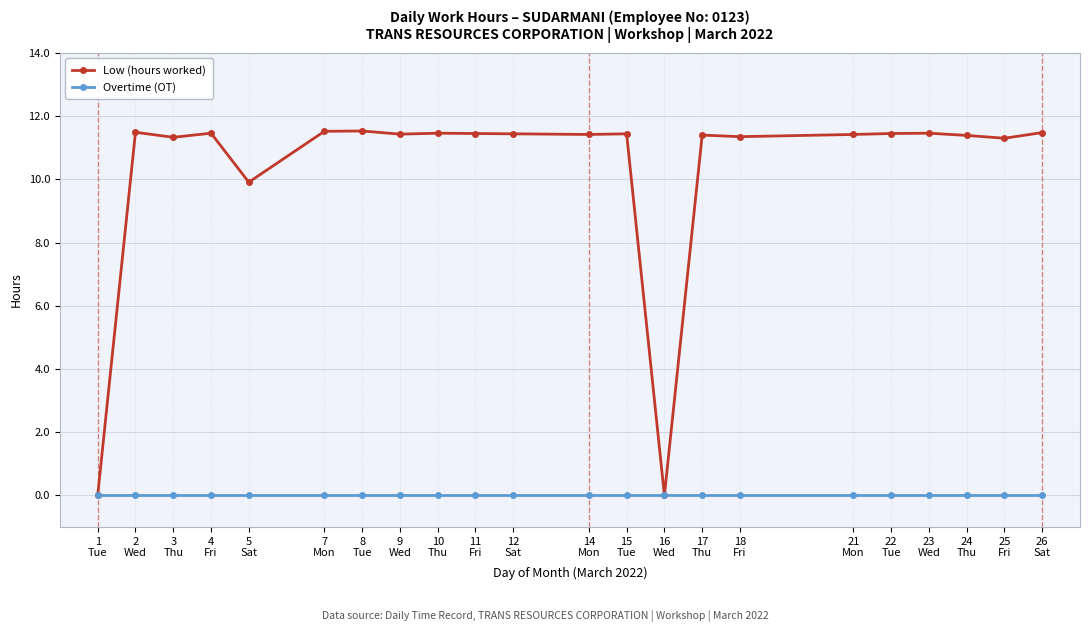

Rank the series by their maximum value, from highest to lowest.

Low (hours worked), Overtime (OT)